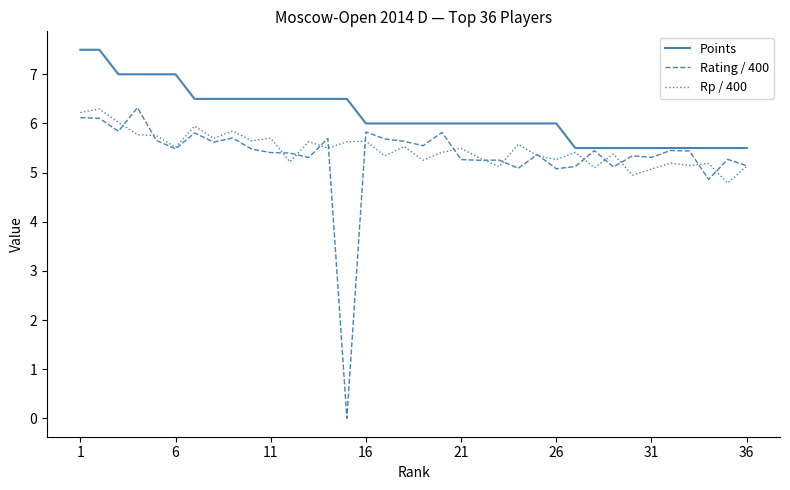

What is the greatest value displayed?

7.5